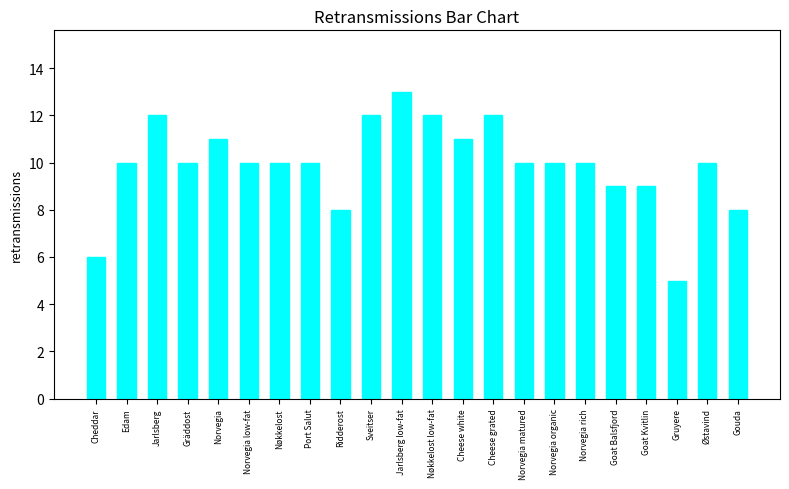

Is it true that the value at Cheddar is 10?

False